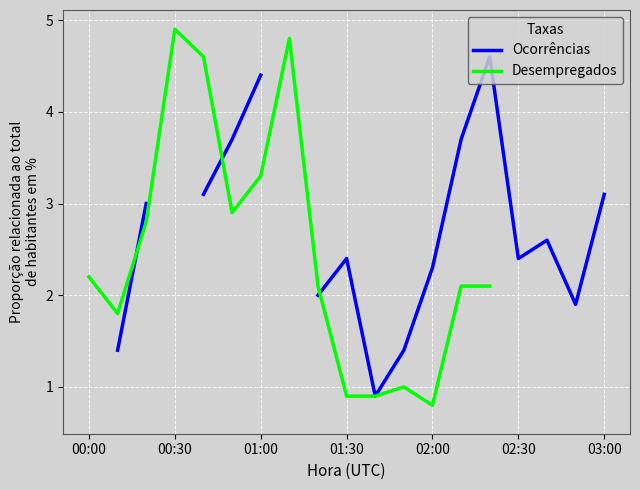

What is the sum of the Desempregados values at 7 and 11?

5.8